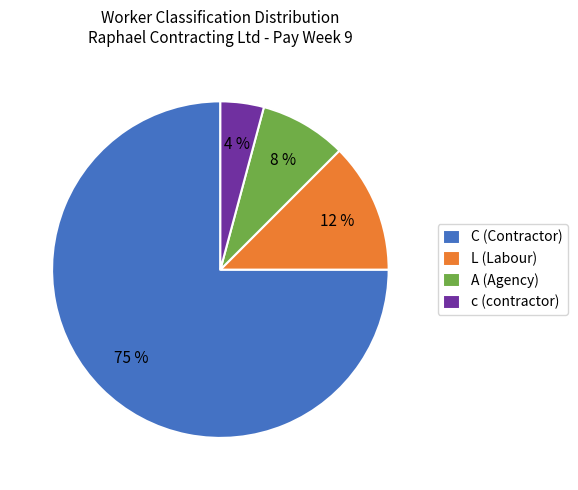

How many segments does this pie chart have?

4